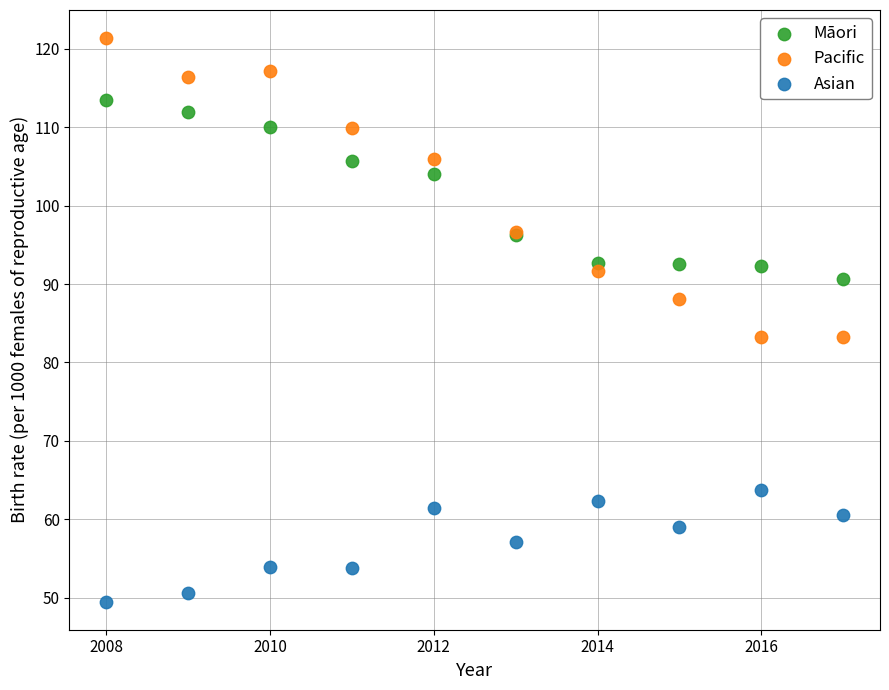

Which series contains the lowest Y value?

Asian